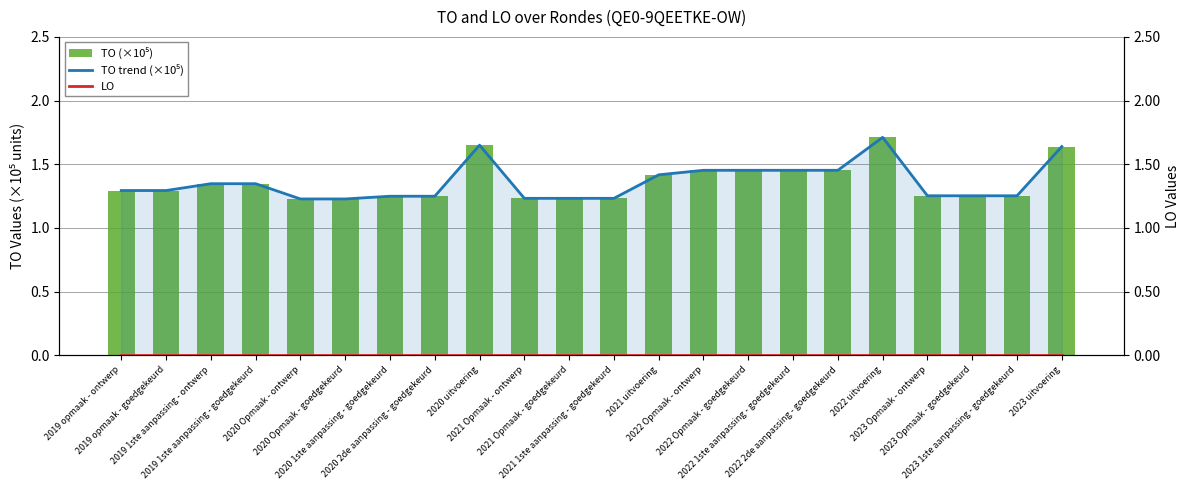

The TO (×10⁵) series shows 1.2 at 2020 Opmaak - goedgekeurd. True or false?

True